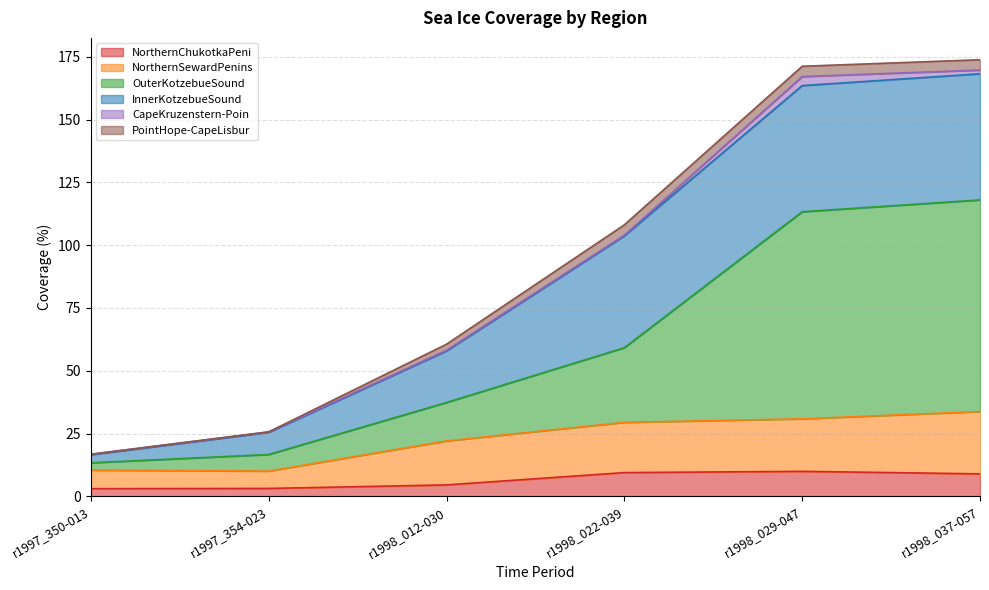

The OuterKotzebueSound series shows 24.3 at r1997_354-023. True or false?

False